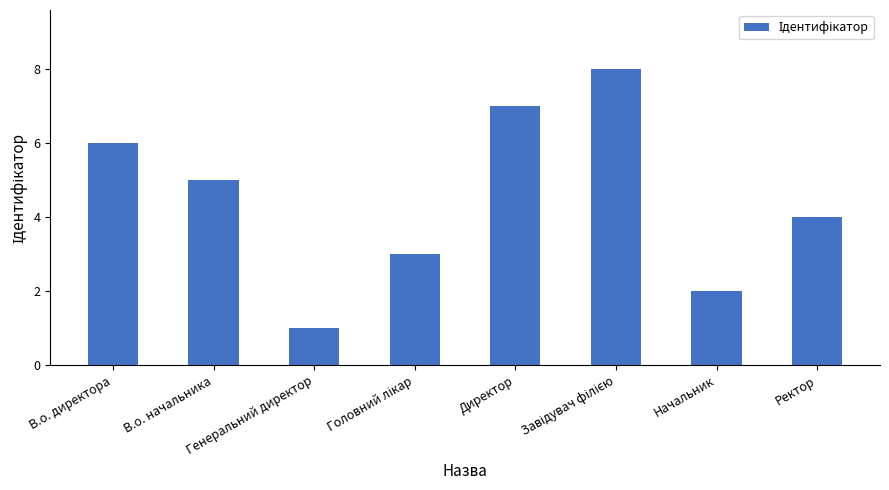

What is the sum of all values?

36